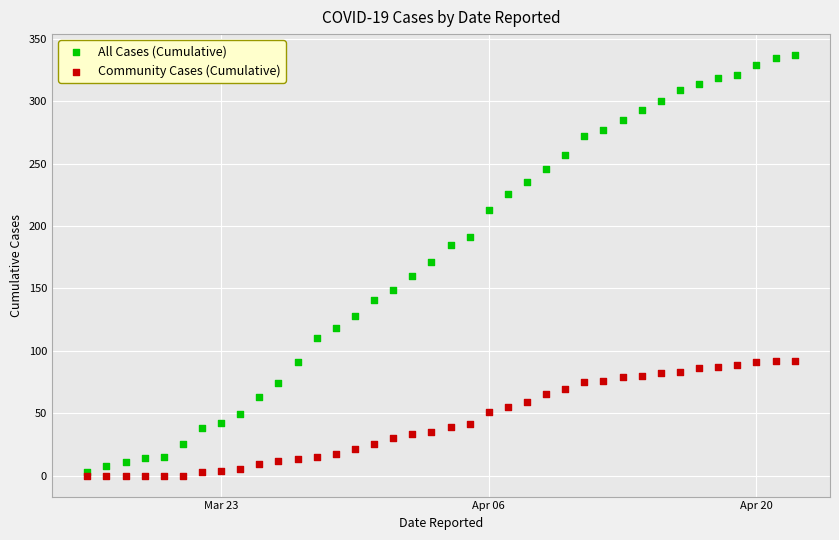

Which series contains the highest Y value?

All Cases (Cumulative)